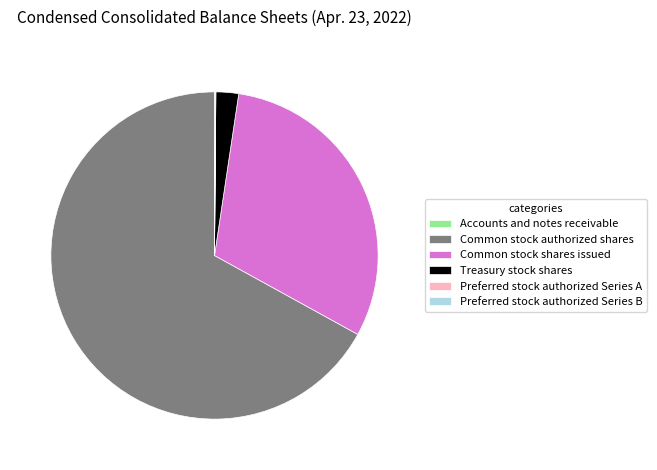

Does Common stock authorized shares account for over 50% of the chart?

Yes